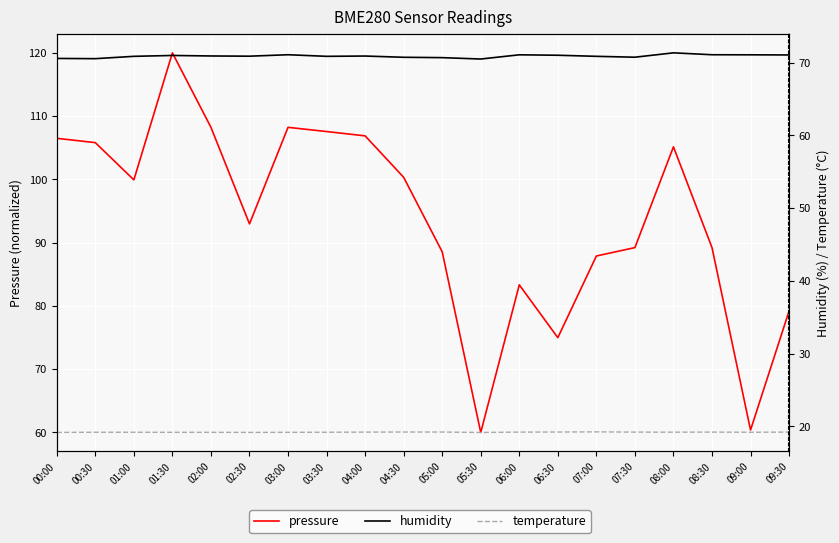

Which series has the largest range (max minus min)?

pressure